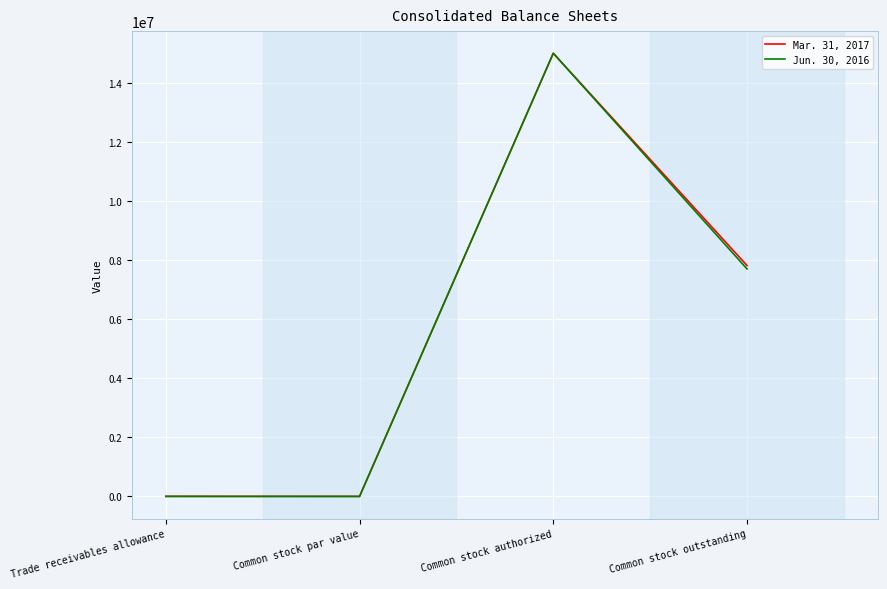

Is the value of Jun. 30, 2016 at Common stock par value greater than the value of Mar. 31, 2017 at Common stock authorized?

No